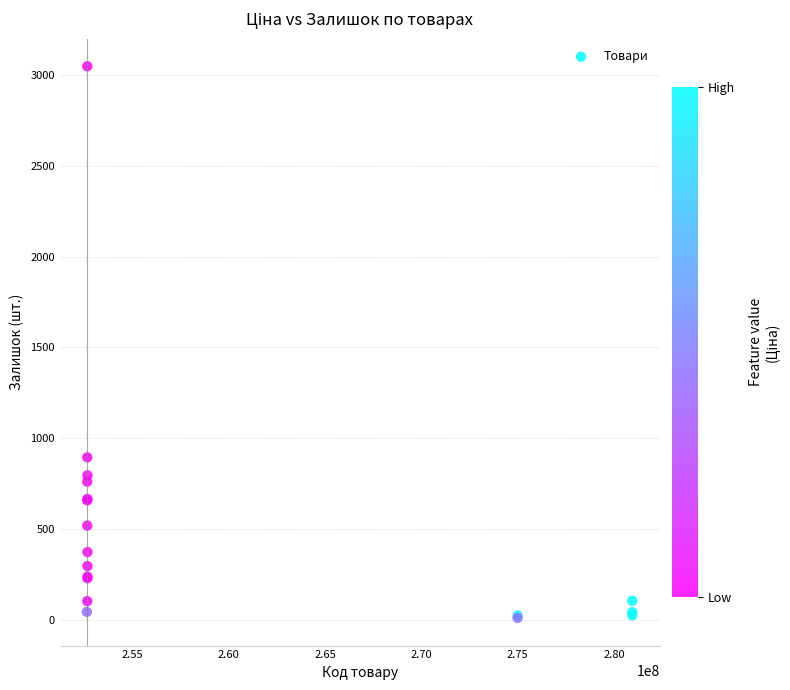

What Y value in the scatter plot is closest to 1528?

894